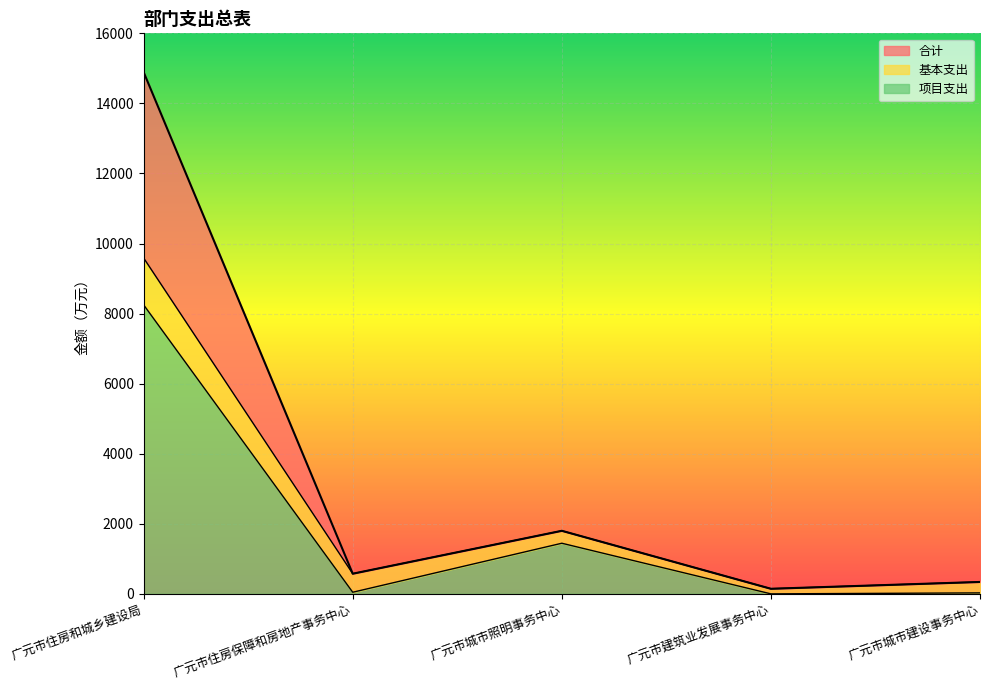

What is the difference between the highest and lowest values at 广元市城市照明事务中心?

355.0